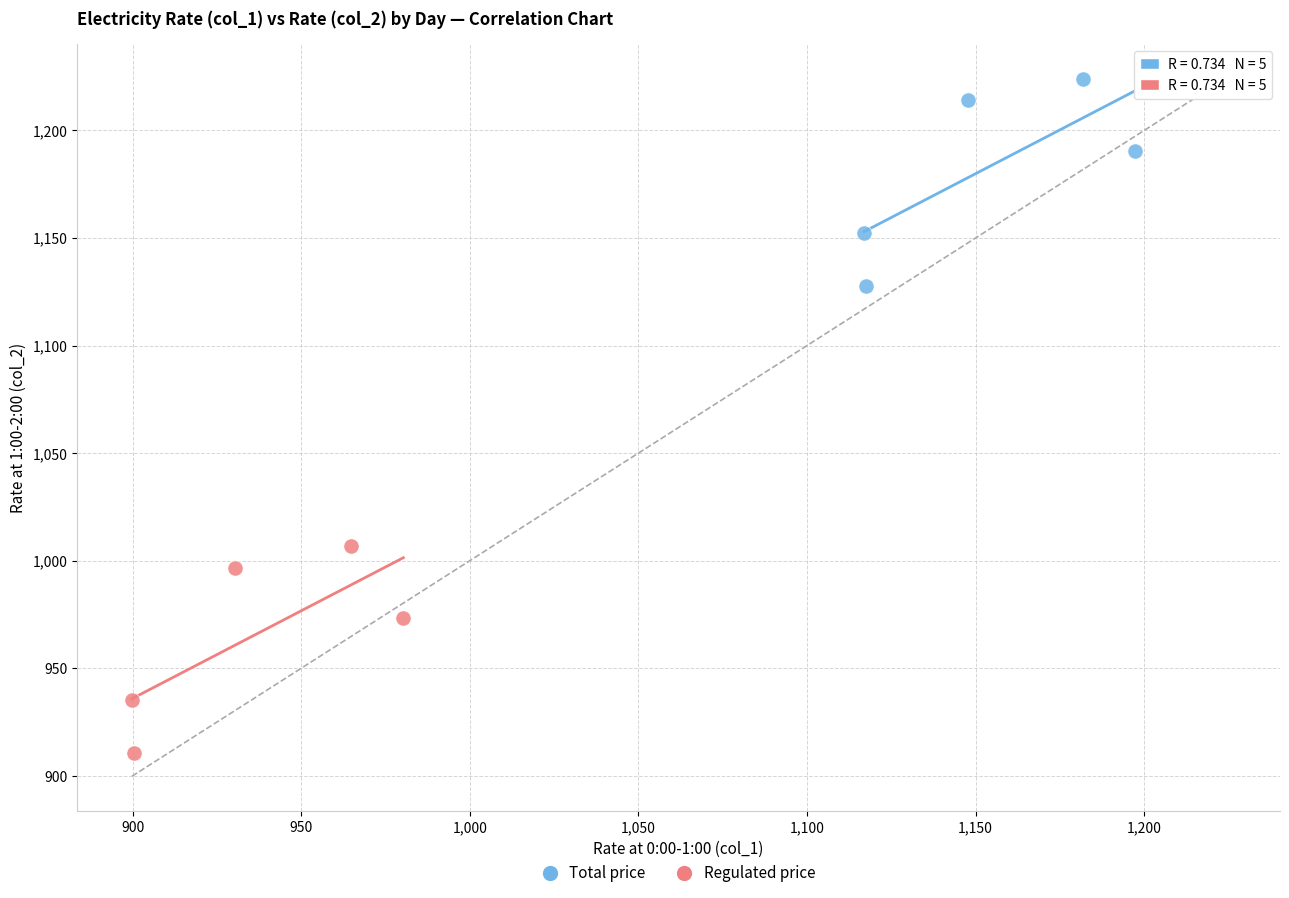

Which series has the largest Y range (max minus min)?

Total price